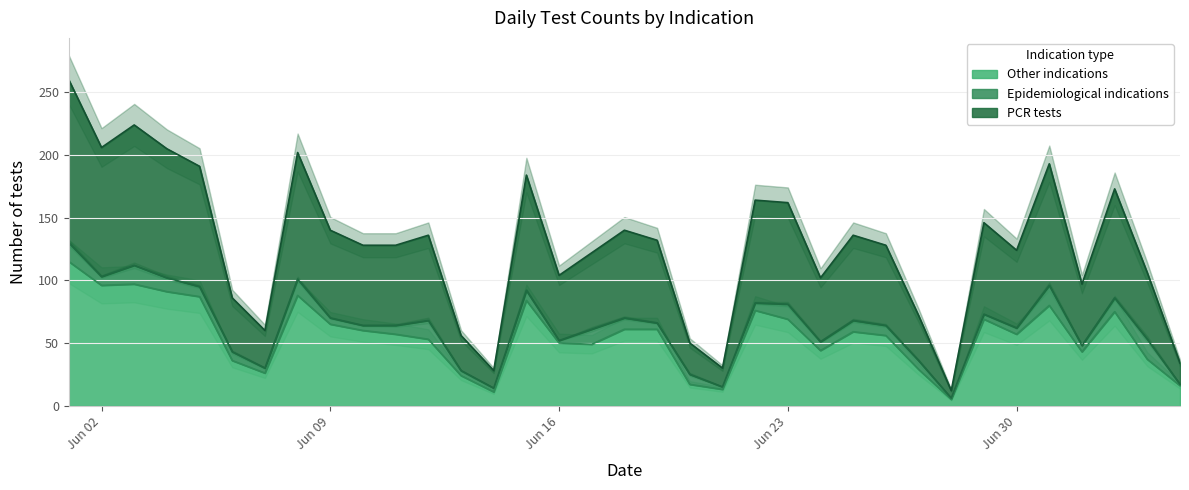

What is the lowest value of the Other indications series?

5